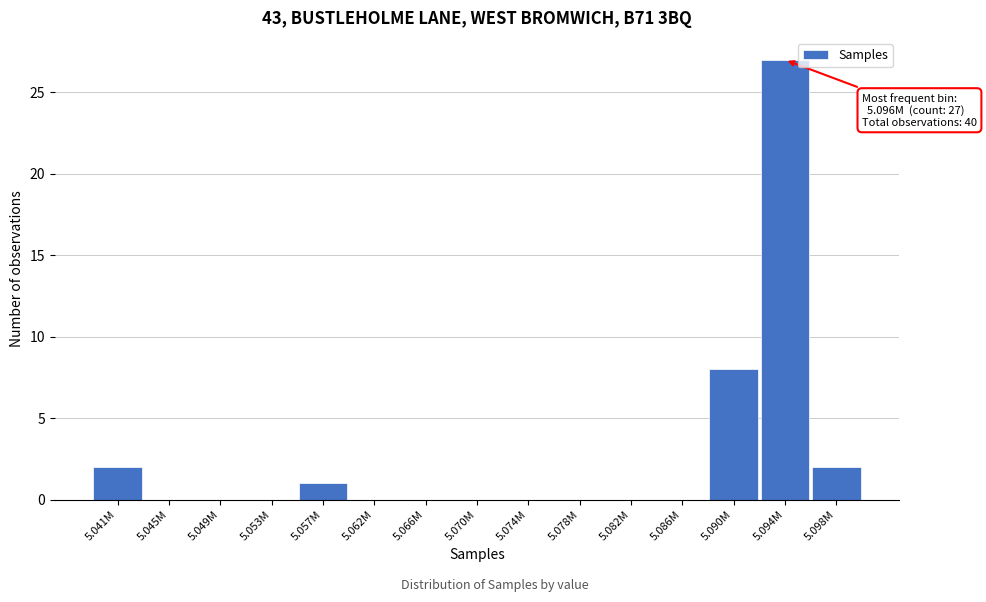

Reading left to right, transcribe all the data shown in this chart.

5.041M=2	5.045M=0	5.049M=0	5.053M=0	5.057M=1	5.062M=0	5.066M=0	5.070M=0	5.074M=0	5.078M=0	5.082M=0	5.086M=0	5.090M=8	5.094M=27	5.098M=2